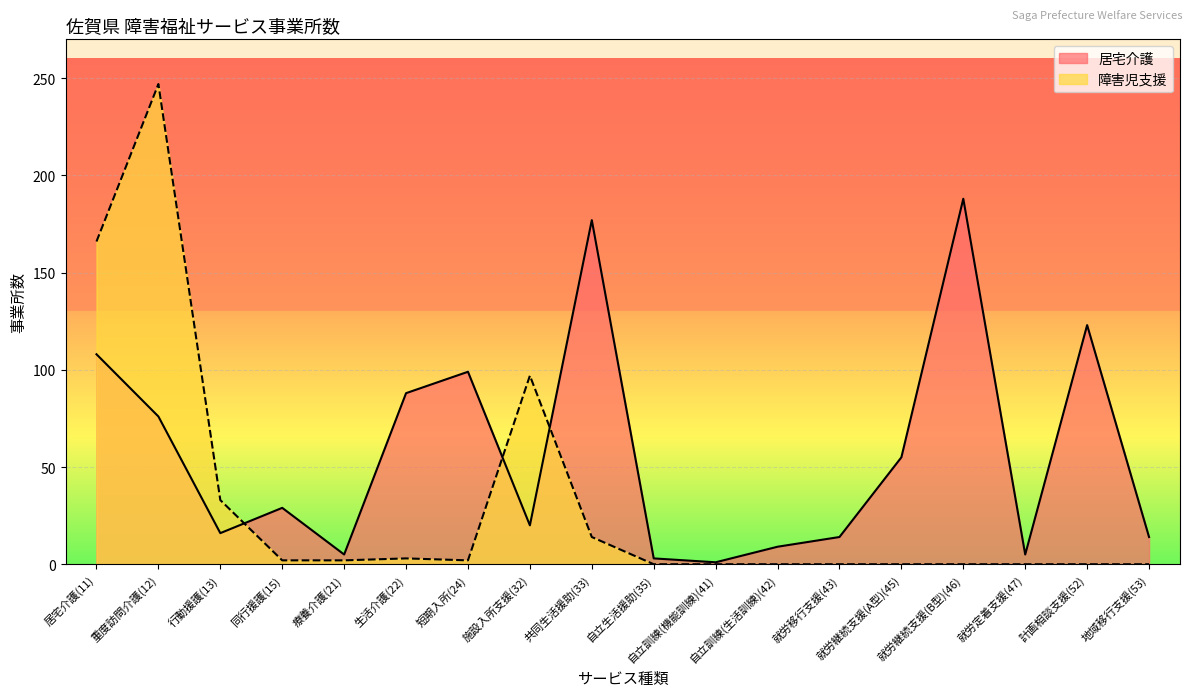

How many values in the 障害児支援 series exceed 2?

6